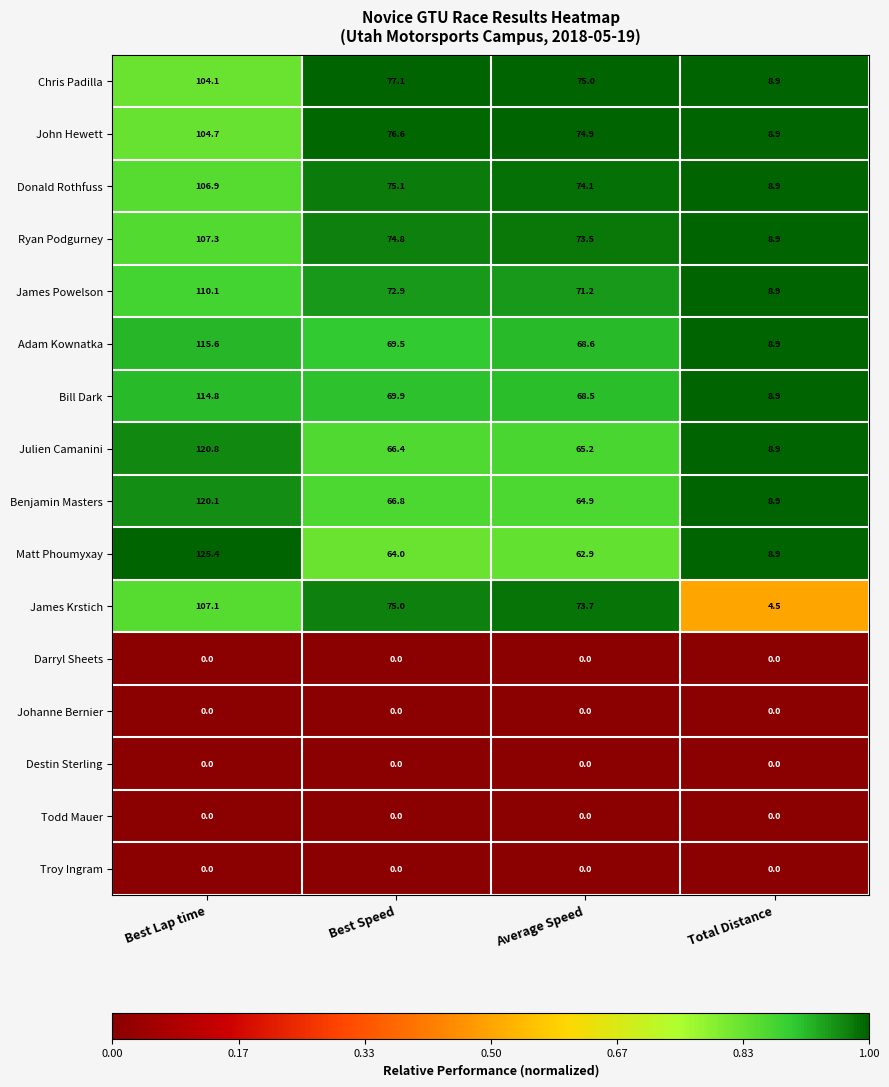

At how many categories does at least one series exceed 0?

4